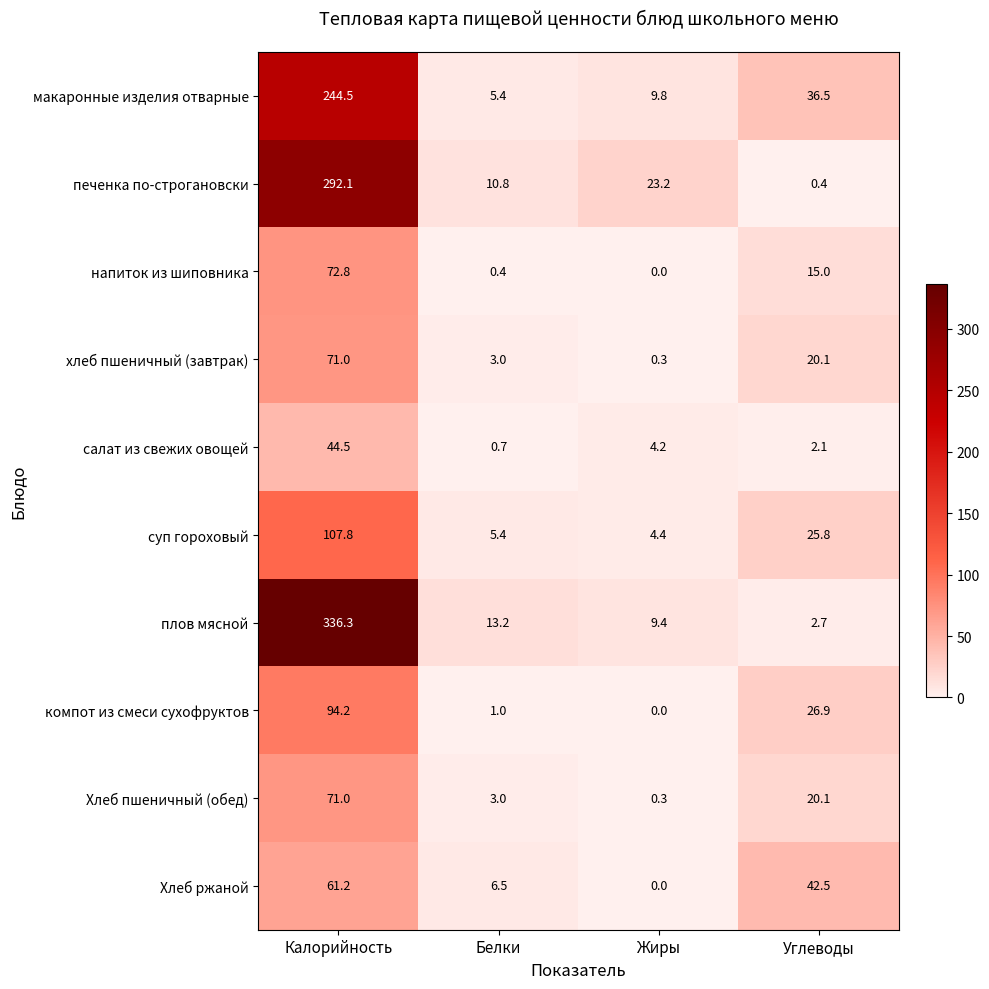

What is the difference between the second highest and minimum values in the печенка по-строгановски series?

22.8